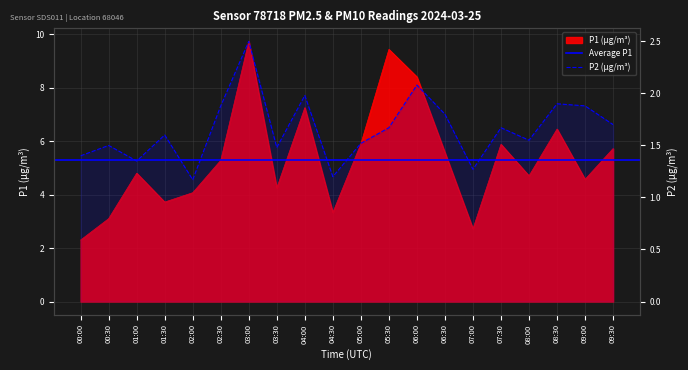

Which series has the largest total across all categories?

P1